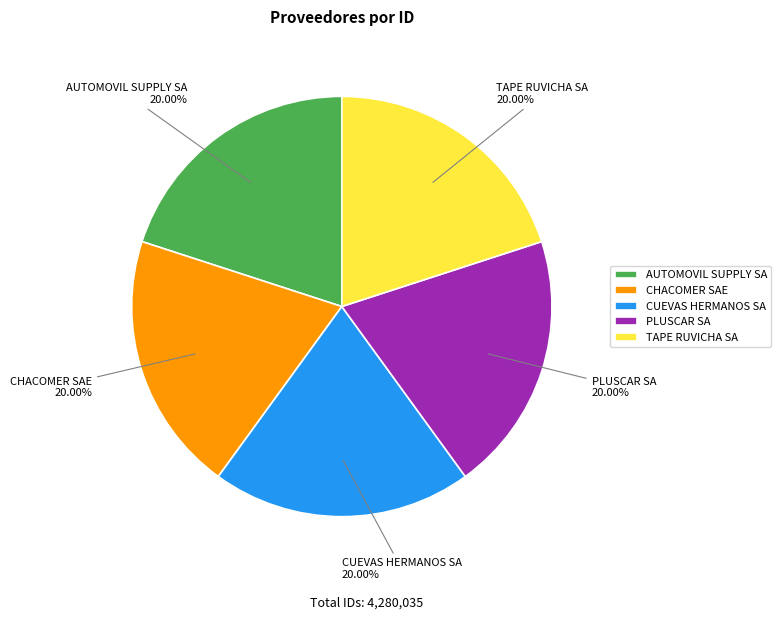

How many segments does this pie chart have?

5